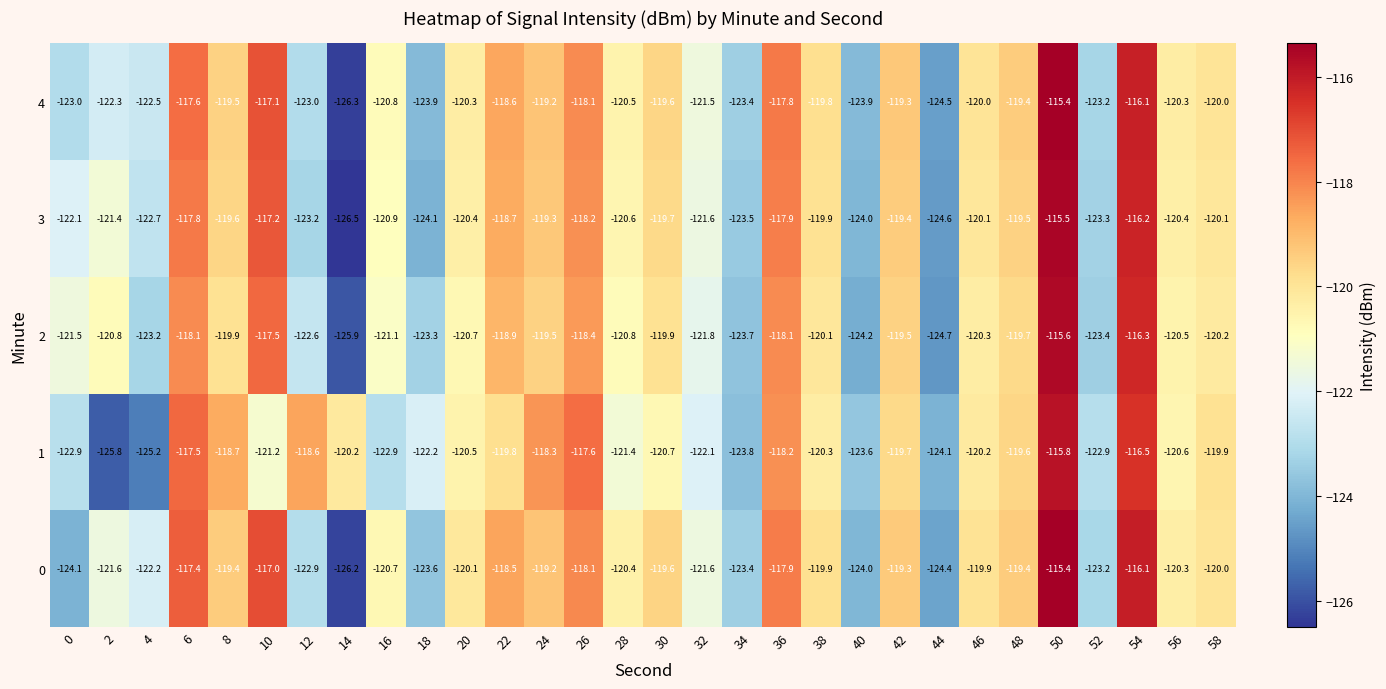

What is the sum of all 1 values?

-3620.8